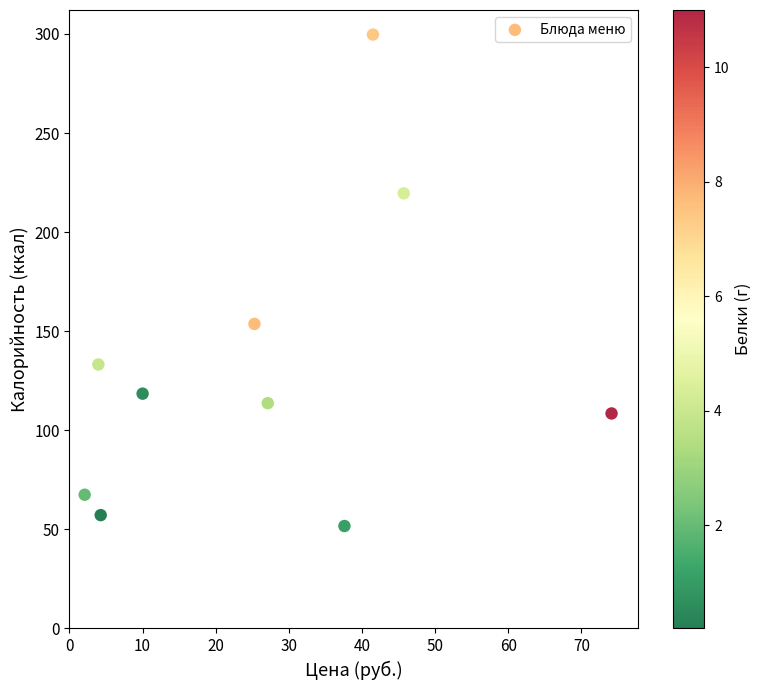

What Y value in the scatter plot is closest to 175?

153.7